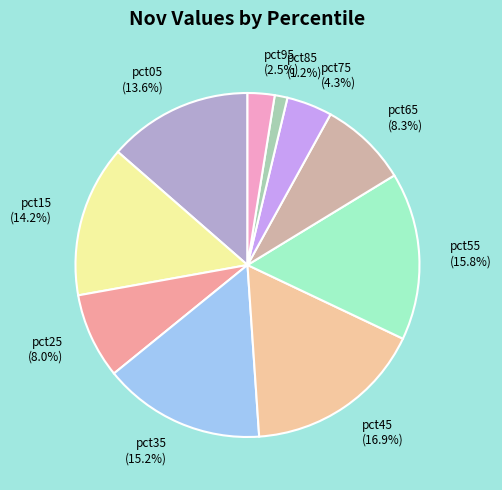

What percentage do pct25 and pct05 together represent?

21.6%